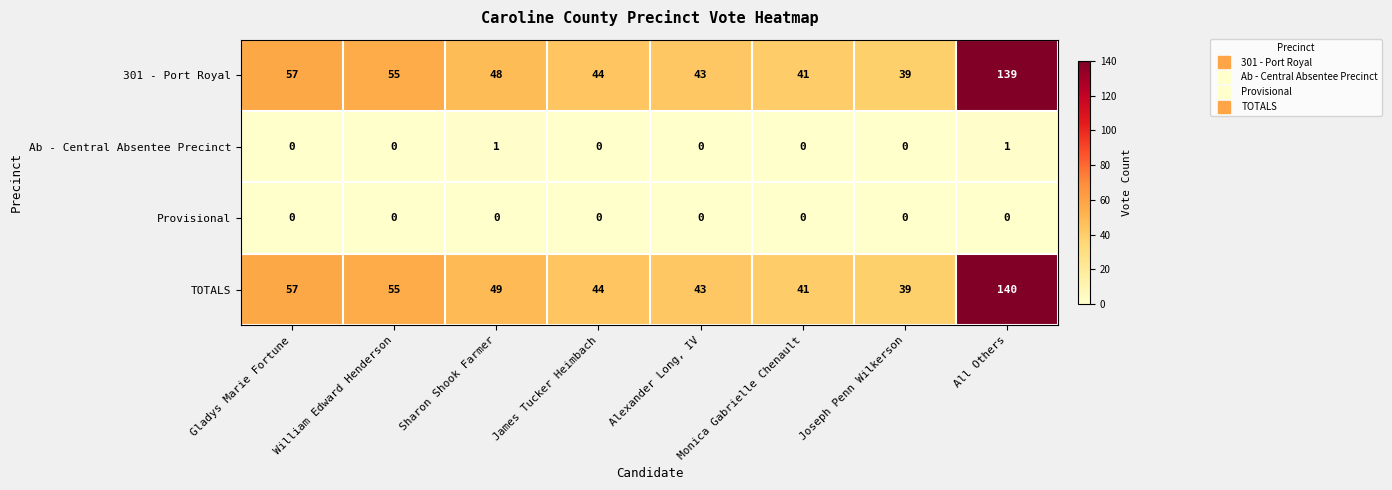

Which series has the largest total across all categories?

TOTALS